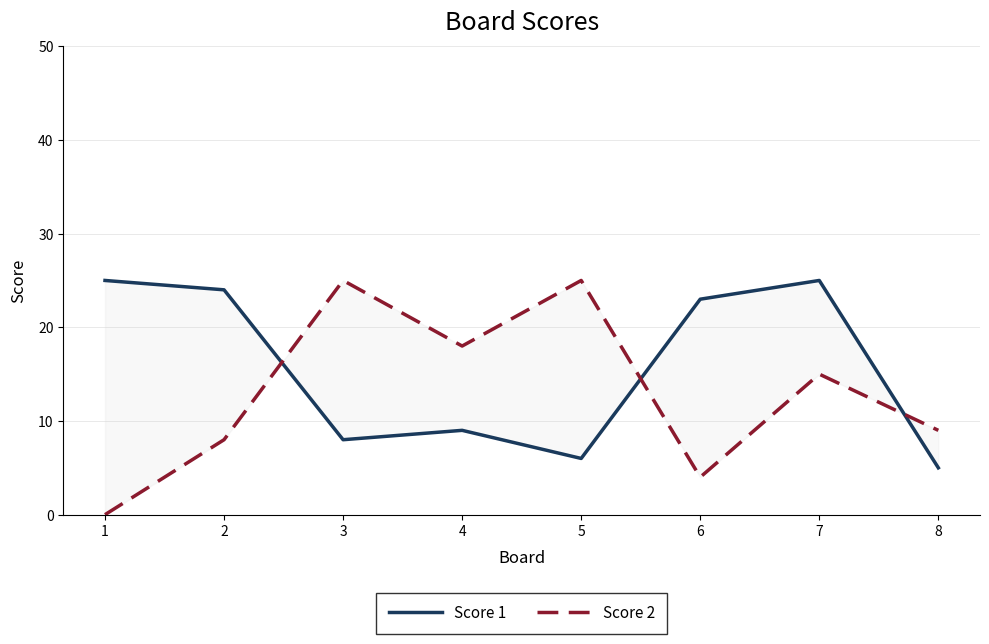

In Score 1, how many points are higher than both neighbors (excluding endpoints)?

2